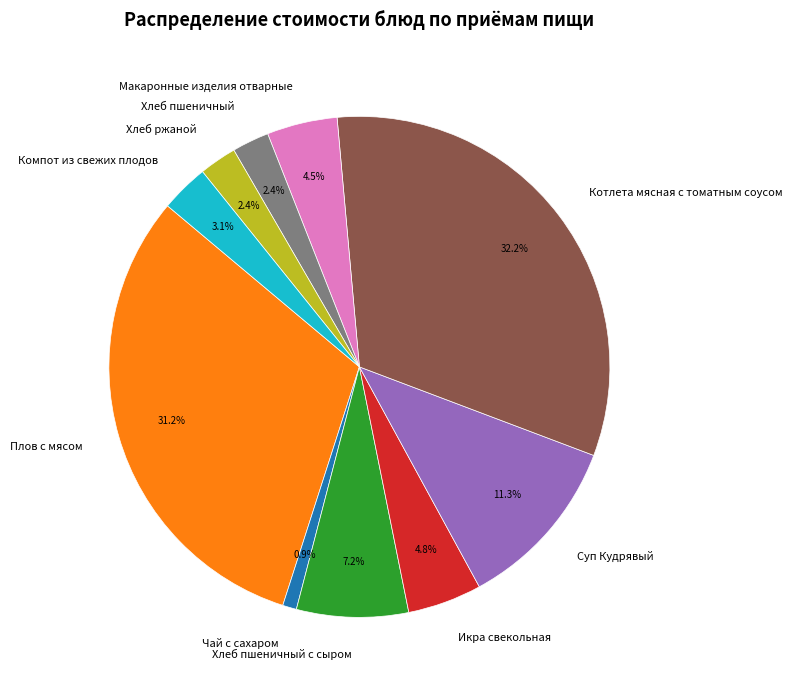

What portion of the pie excludes Хлеб пшеничный?

97.6%